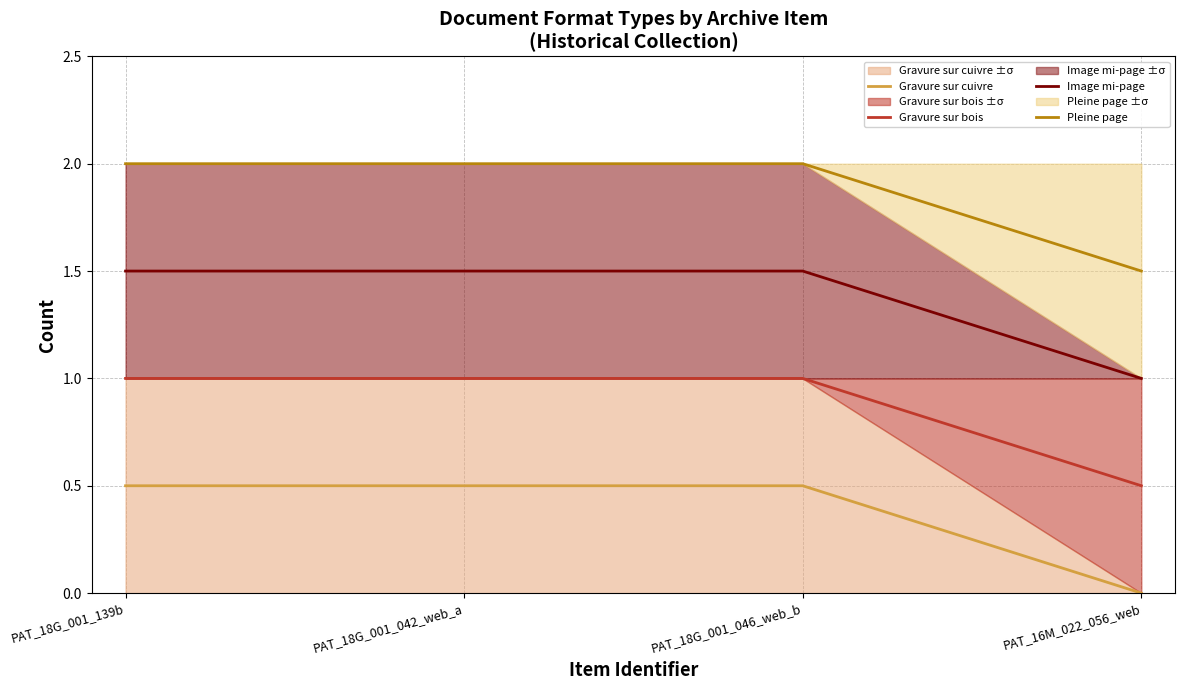

How many data points does each series have?

4